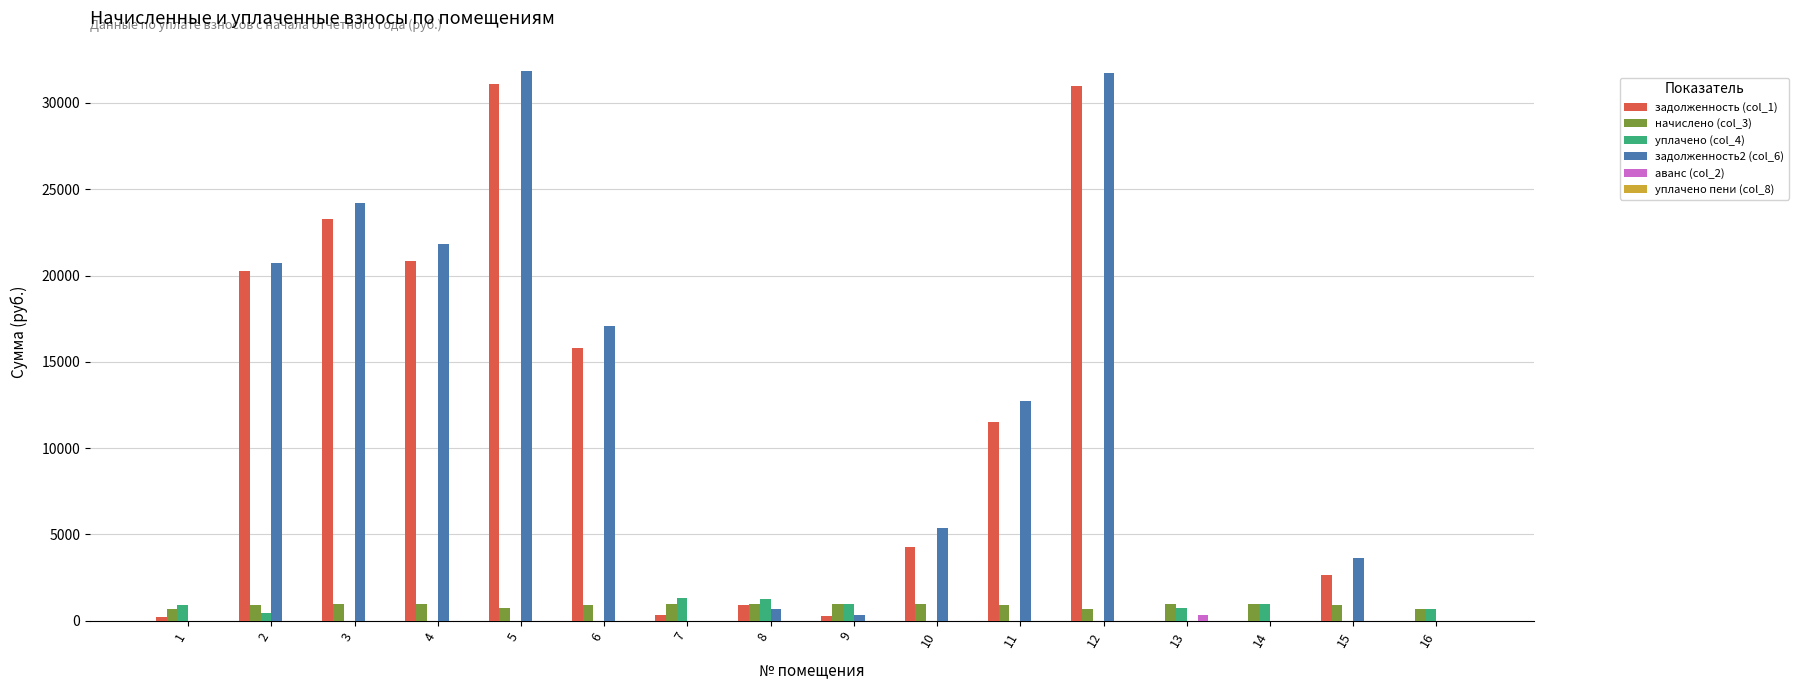

What is the total value across all series at 4?

43703.1